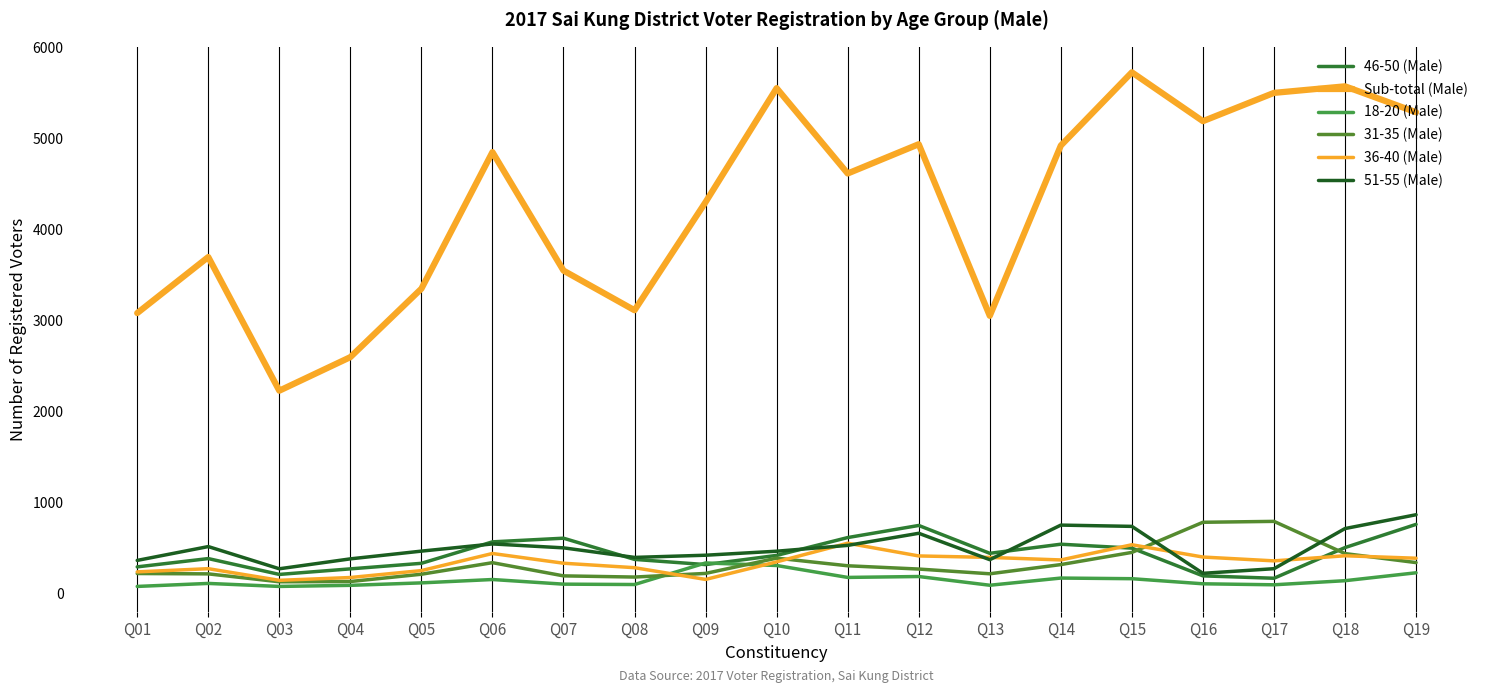

Which category has the highest value across all series?

Q15